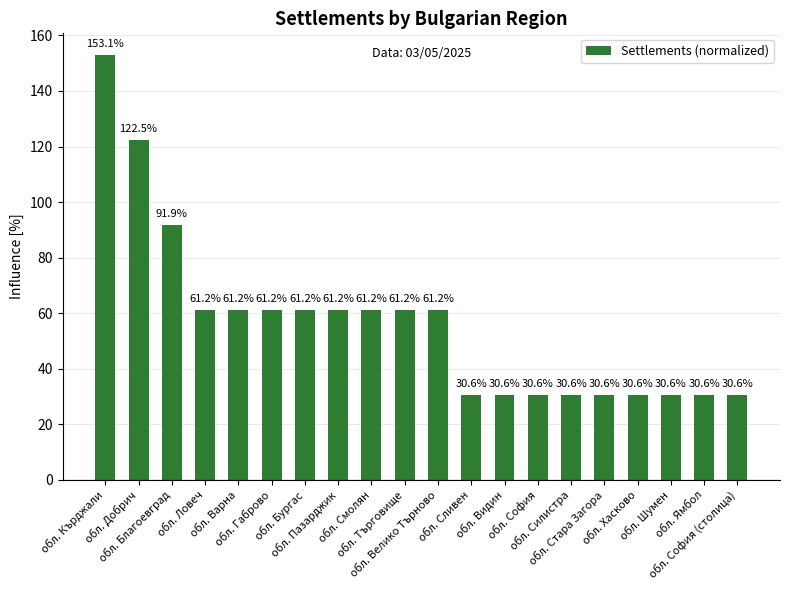

Reading right to left, what are all the values shown in this chart?

обл. София (столица)=30.6	обл. Ямбол=30.6	обл. Шумен=30.6	обл. Хасково=30.6	обл. Стара Загора=30.6	обл. Силистра=30.6	обл. София=30.6	обл. Видин=30.6	обл. Сливен=30.6	обл. Велико Търново=61.2	обл. Търговище=61.2	обл. Смолян=61.2	обл. Пазарджик=61.2	обл. Бургас=61.2	обл. Габрово=61.2	обл. Варна=61.2	обл. Ловеч=61.2	обл. Благоевград=91.9	обл. Добрич=122.5	обл. Кърджали=153.1